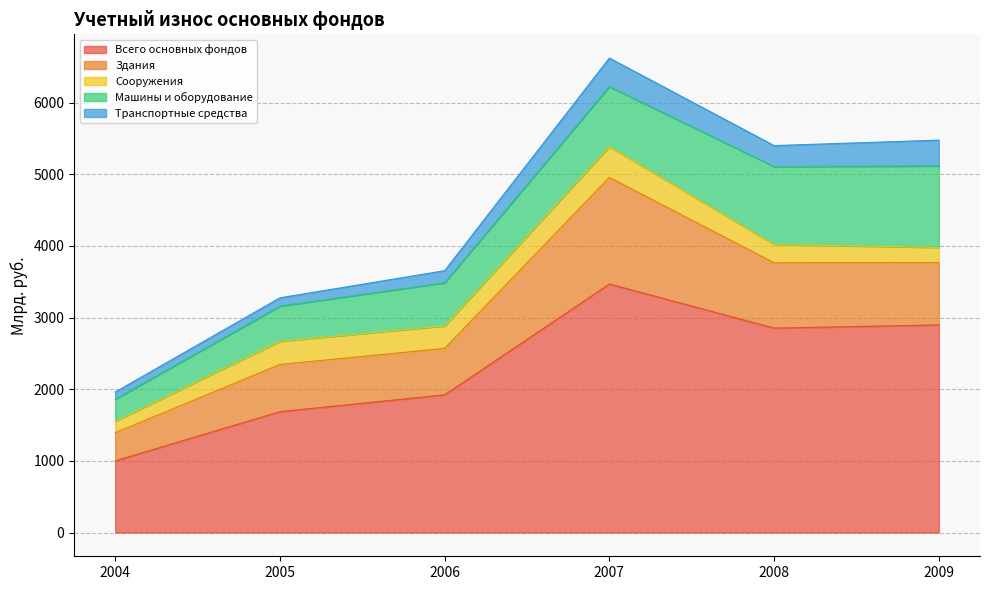

True or false: Машины и оборудование has more than 2 interior local peaks.

False